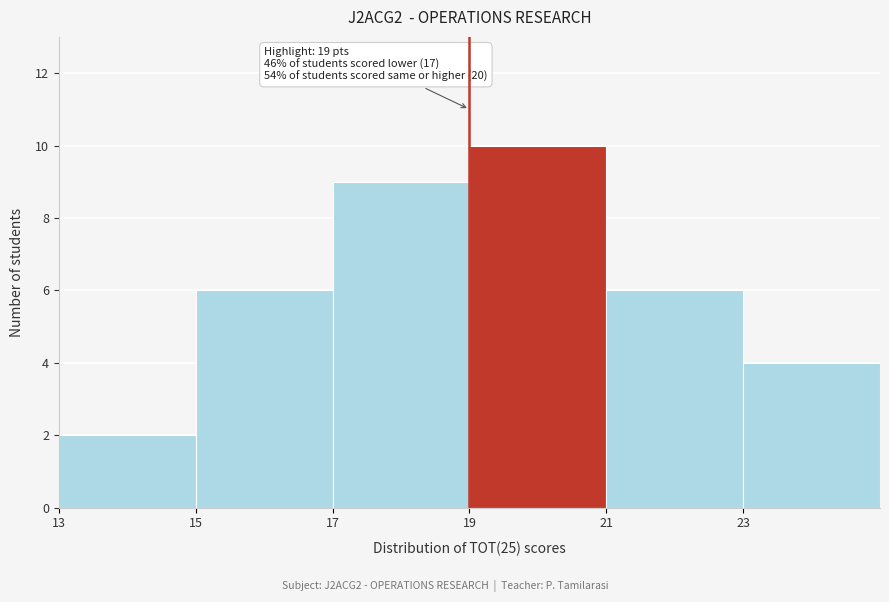

Which range on the x-axis has the tallest bar?

19 to 21